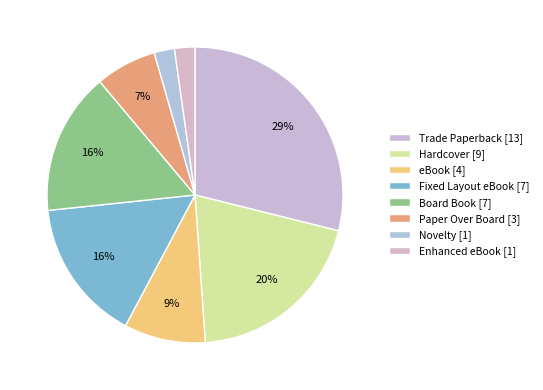

What is the total percentage of eBook and Board Book?

24.4%